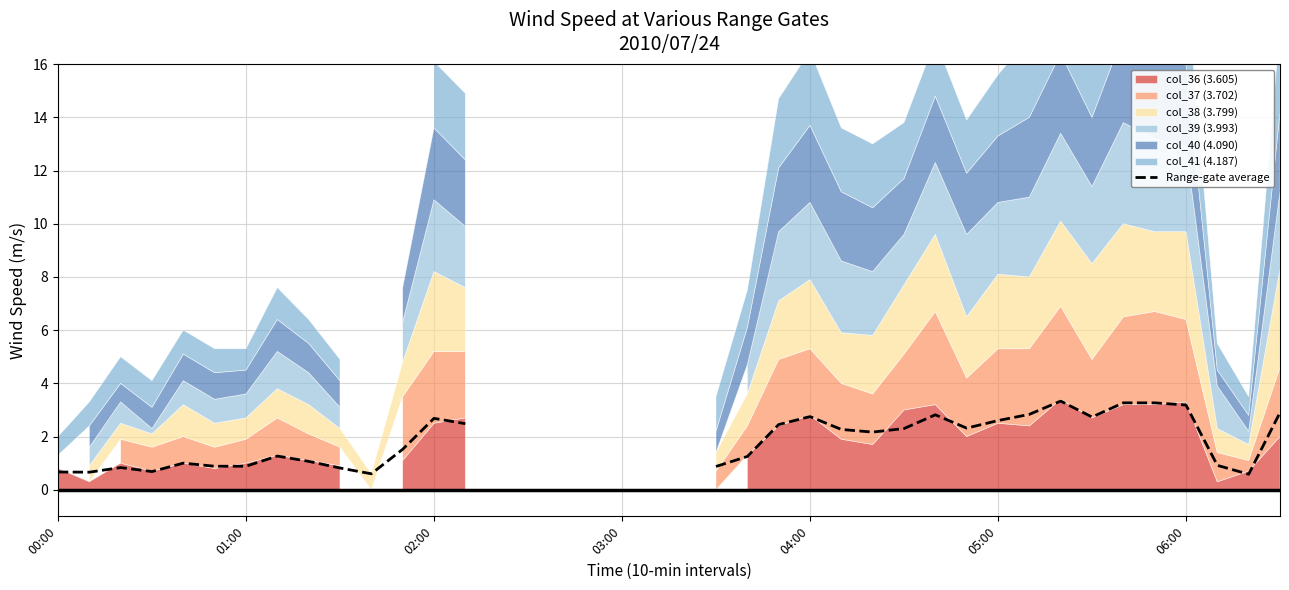

At which category does the chart reach its peak across all series?

32